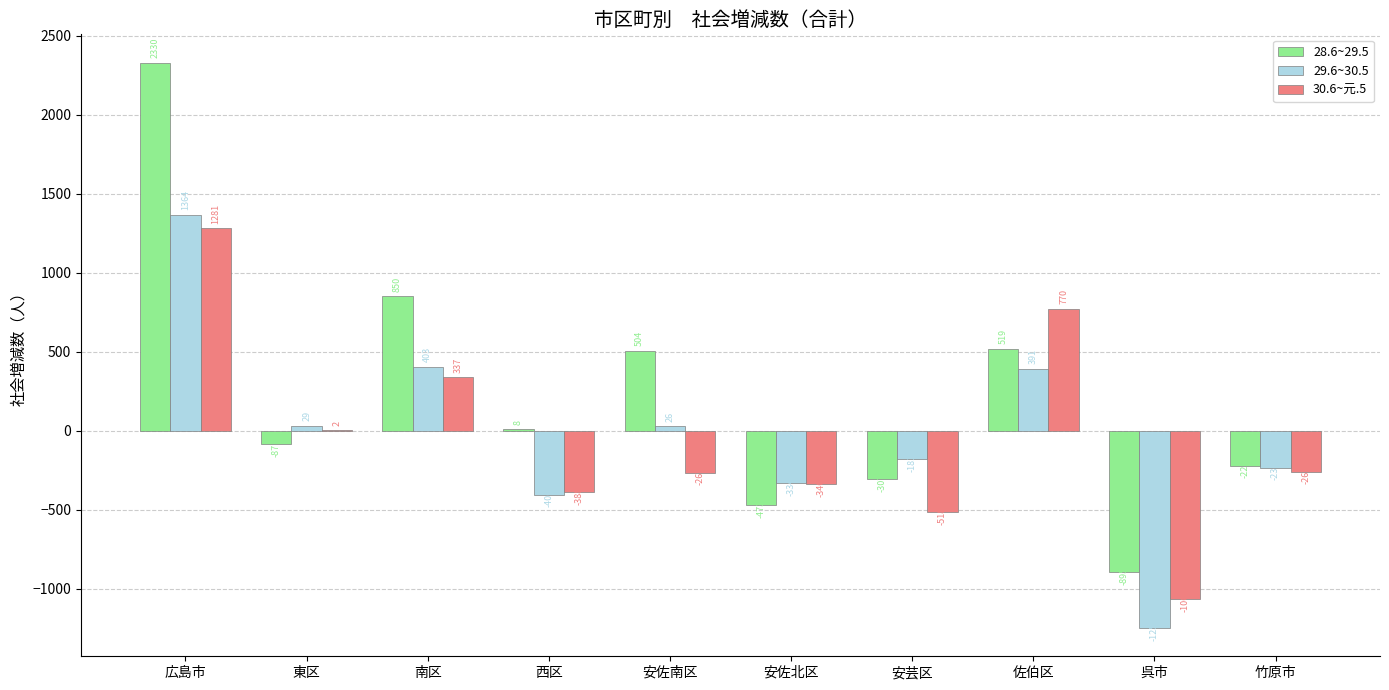

Count the number of data series in this chart.

3